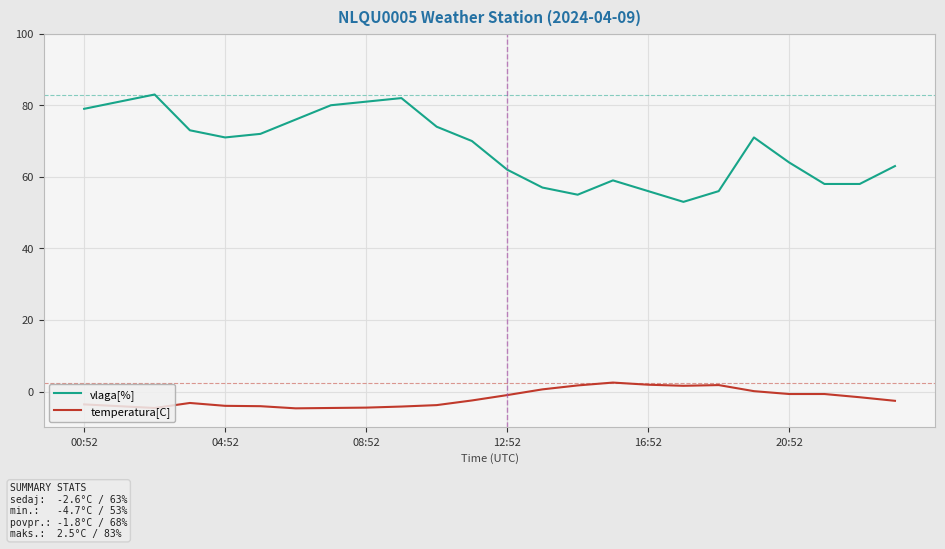

Which series has the largest total across all categories?

vlaga[%]